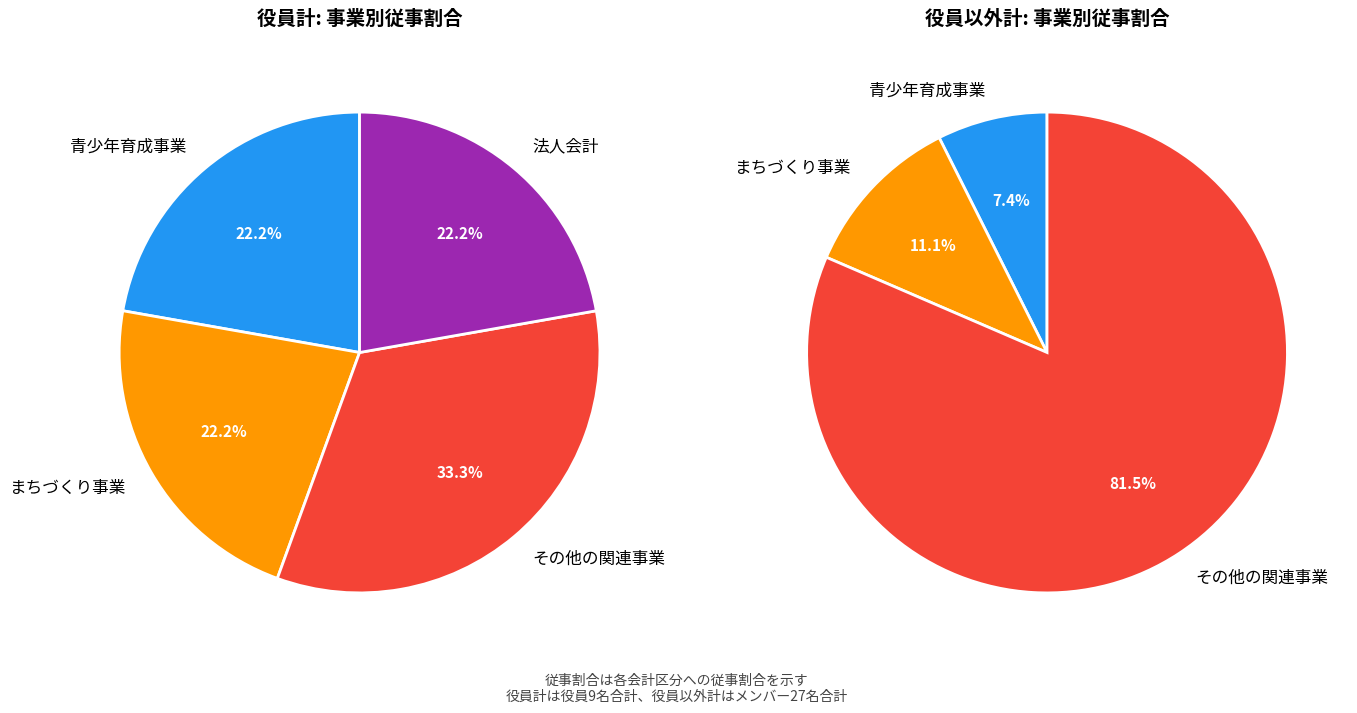

What portion of the pie excludes その他の関連事業?

66.7%